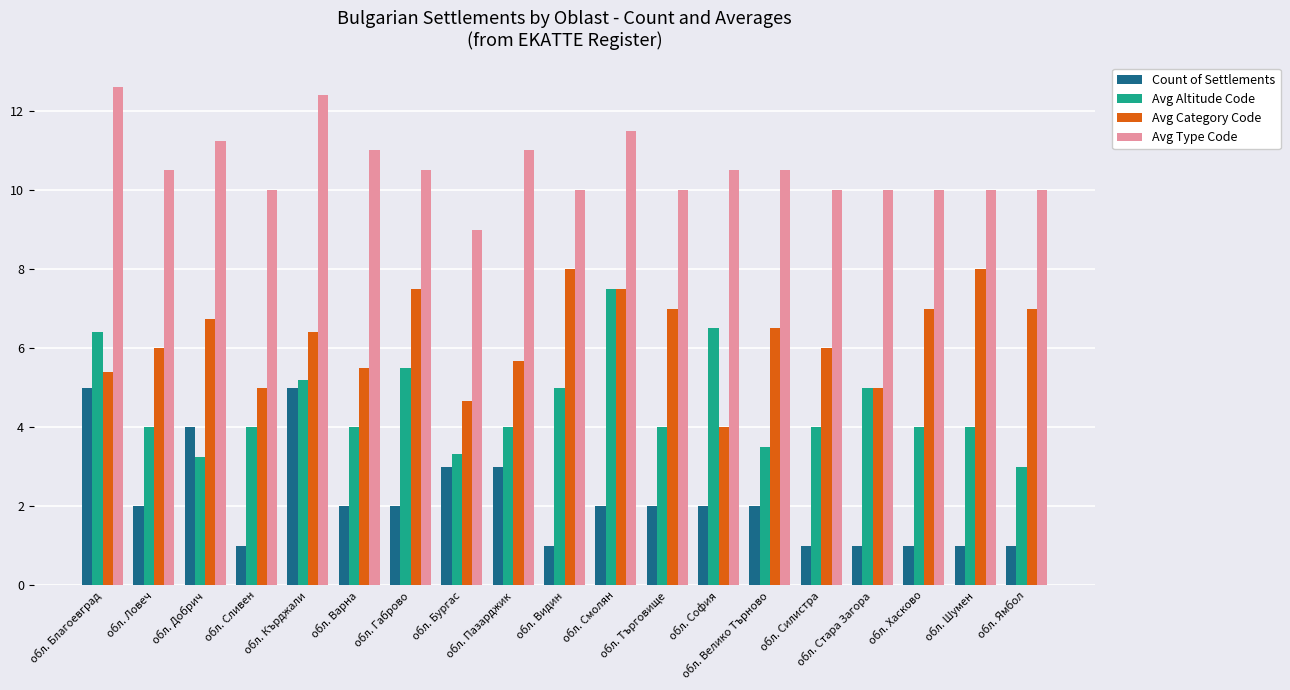

Which series has the largest total across all categories?

Avg Type Code